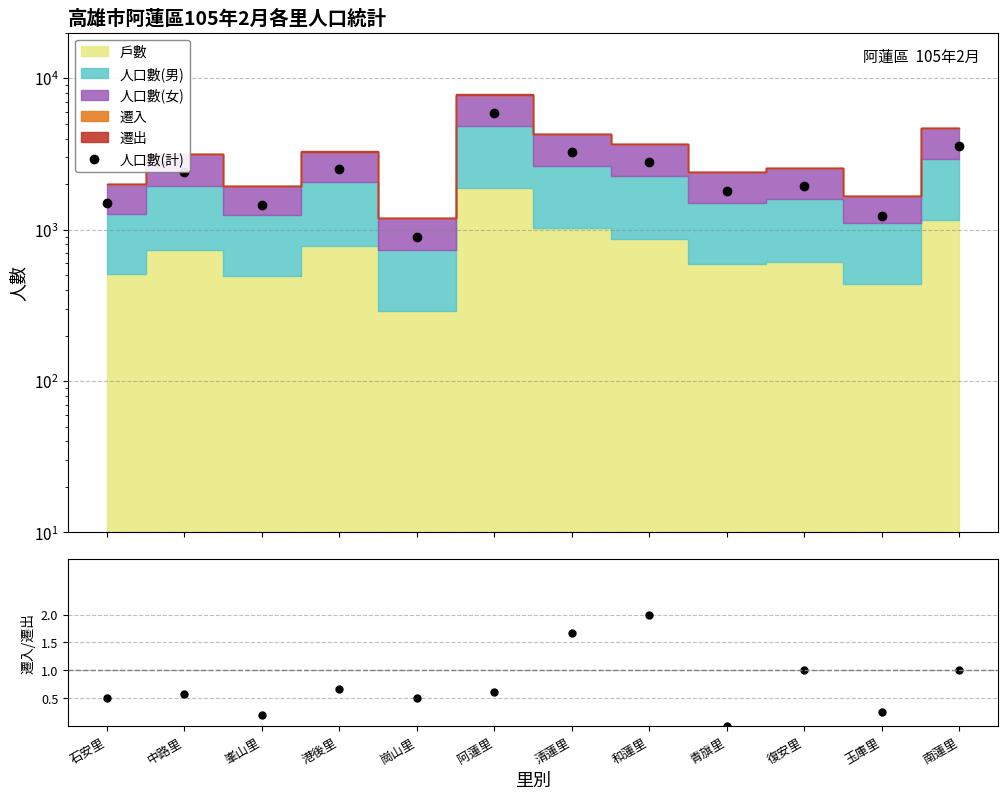

True or false: 人口數(計) and 遷入/遷出 intersect in this chart.

False